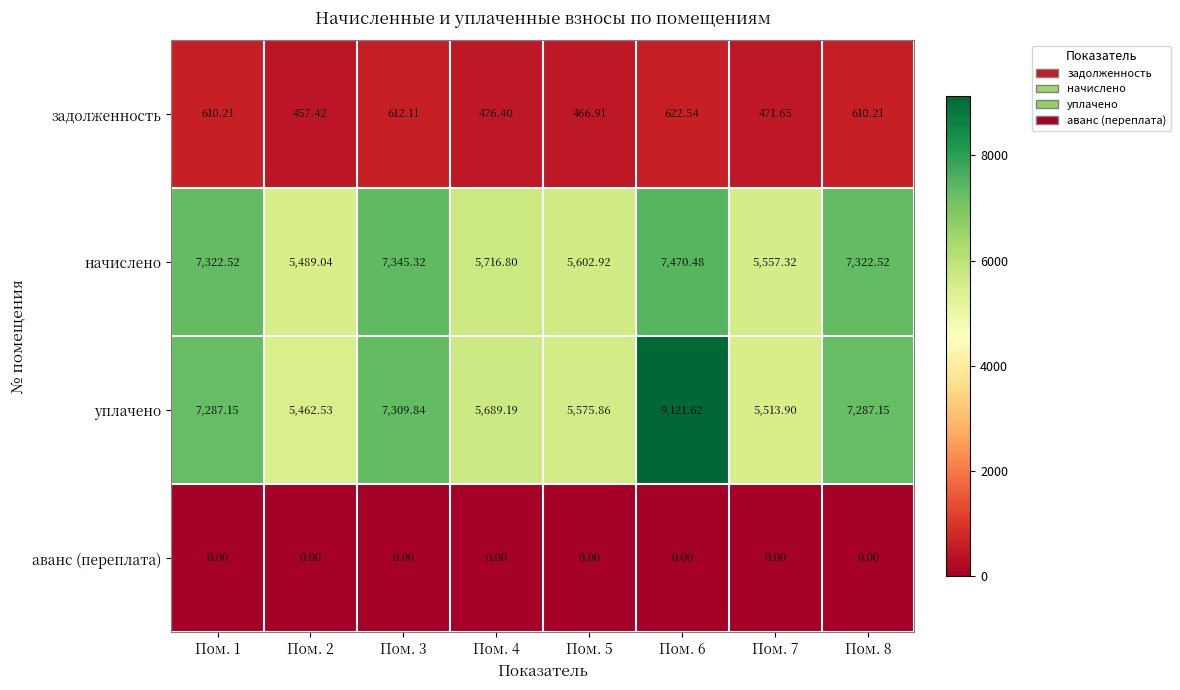

At Пом. 4, list the series in order from largest to smallest.

начислено, уплачено, задолженность, аванс (переплата)